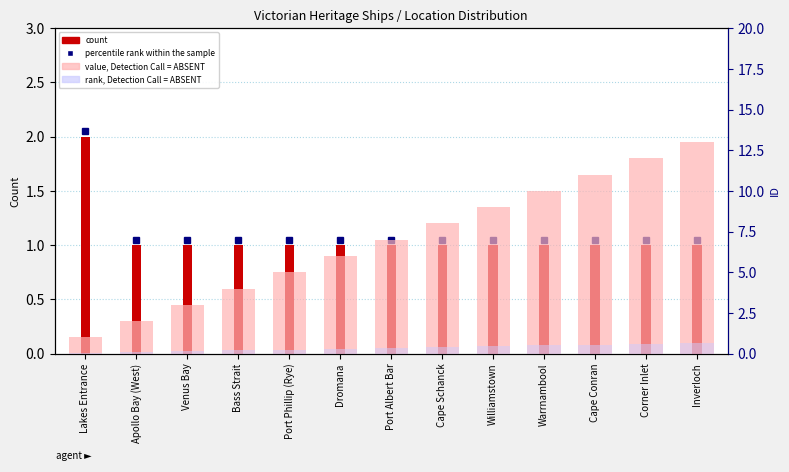

What value does the rank, Detection Call = ABSENT series have at Dromana?

0.3